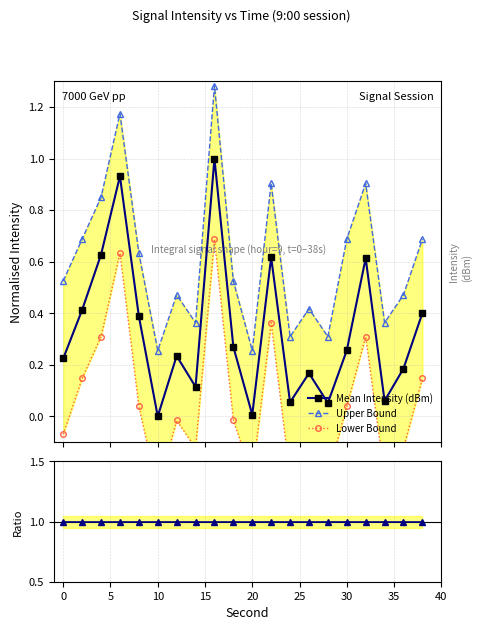

Reading left to right, extract all data points from this chart.

Mean Intensity (dBm): 0.2	0.4	0.6	0.9	0.4	0.0	0.2	0.1	1.0	0.3	0.0	0.6	0.1	0.2	0.1	0.3	0.6	0.1	0.2	0.4
Upper Bound: 0.5	0.7	0.8	1.2	0.6	0.3	0.5	0.4	1.3	0.5	0.3	0.9	0.3	0.4	0.3	0.7	0.9	0.4	0.5	0.7
Lower Bound: -0.1	0.1	0.3	0.6	0.0	-0.3	-0.0	-0.1	0.7	-0.0	-0.2	0.4	-0.2	-0.1	-0.2	0.0	0.3	-0.2	-0.1	0.1
Ratio to Mean: 1.0	1.0	1.0	1.0	1.0	1.0	1.0	1.0	1.0	1.0	1.0	1.0	1.0	1.0	1.0	1.0	1.0	1.0	1.0	1.0